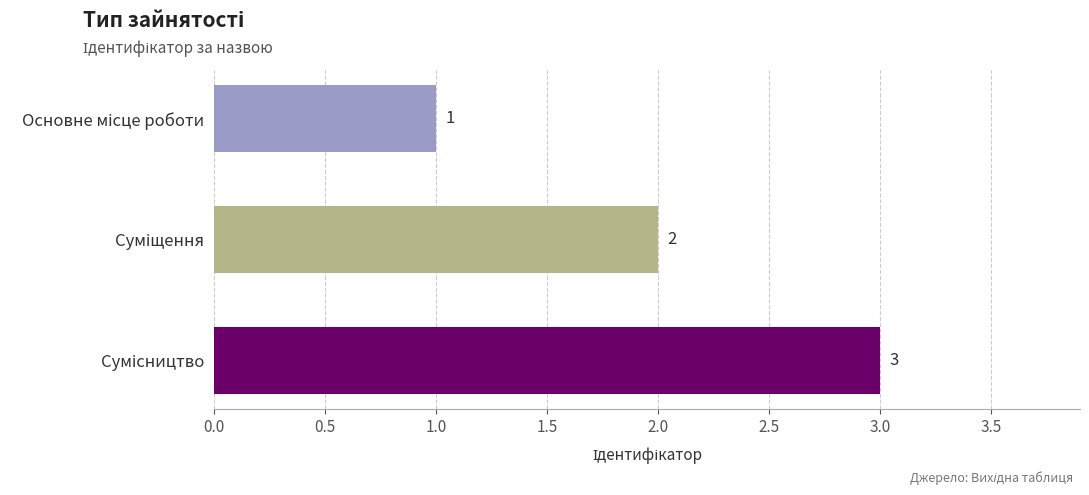

Are the bars grouped side by side (vs. stacked)?

No